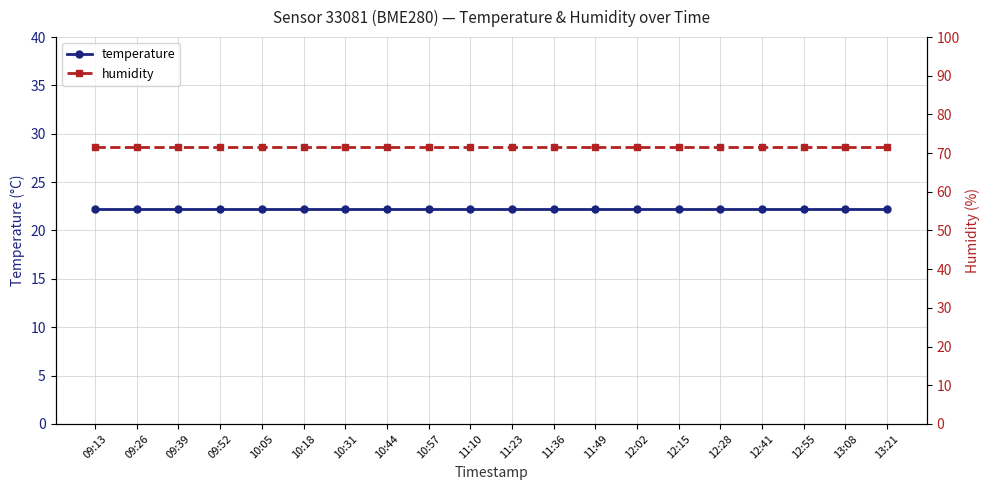

Which category has the highest value in the humidity series?

09:13